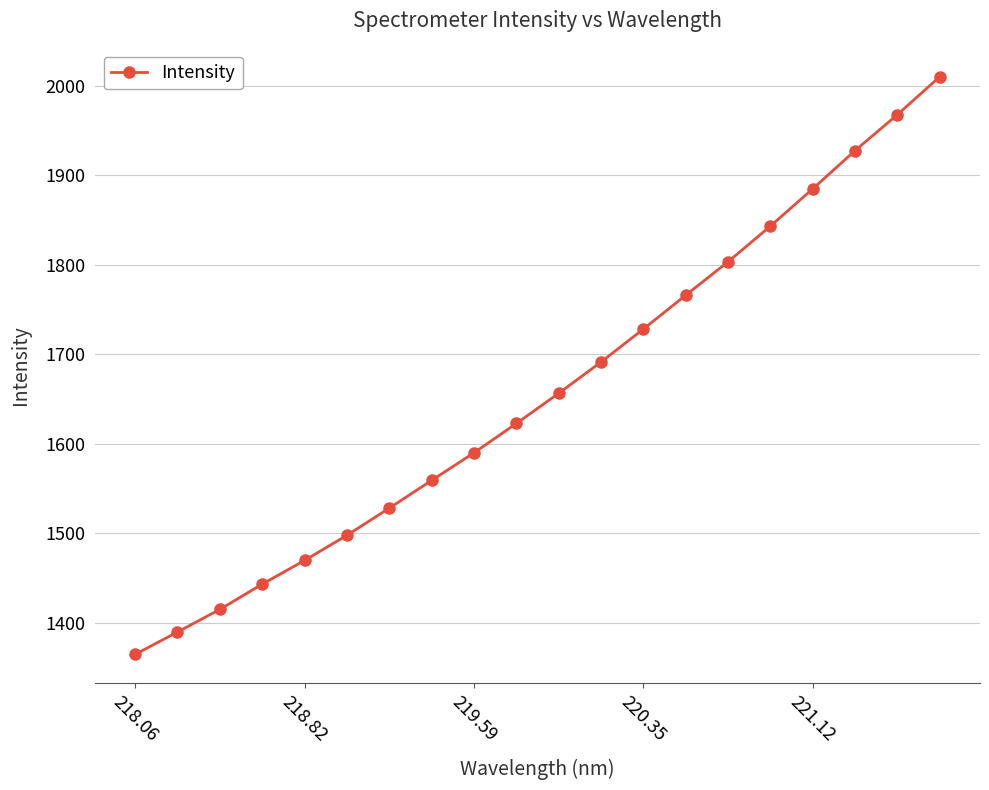

What is the difference between the second highest and minimum values?

602.9